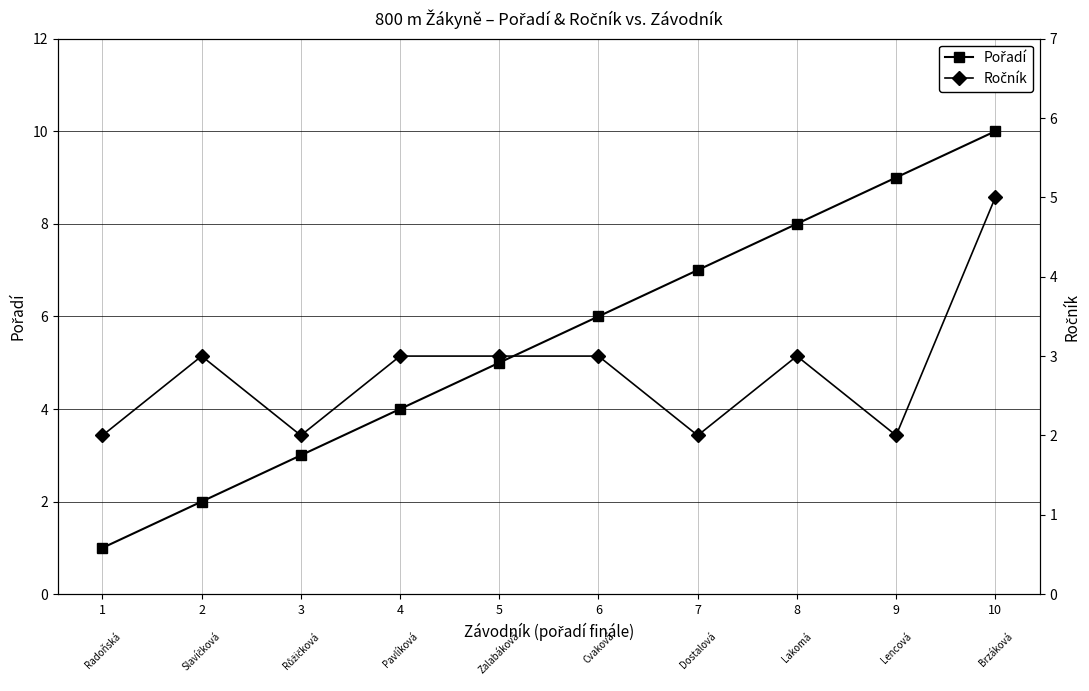

What is the value of the Pořadí point at the 4th from the left?

4